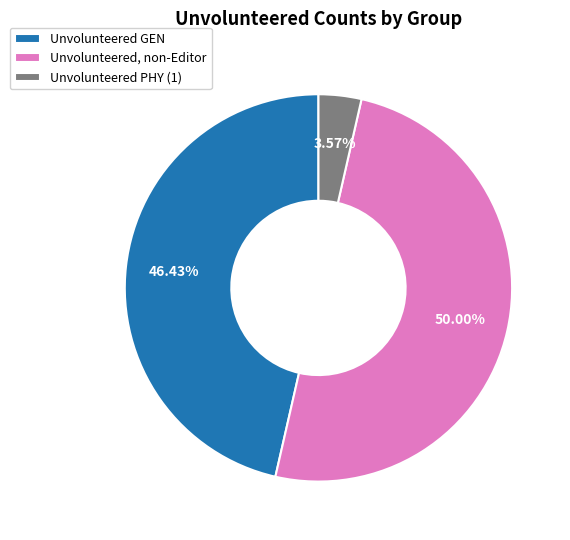

Does Unvolunteered GEN represent more than half of the total?

No